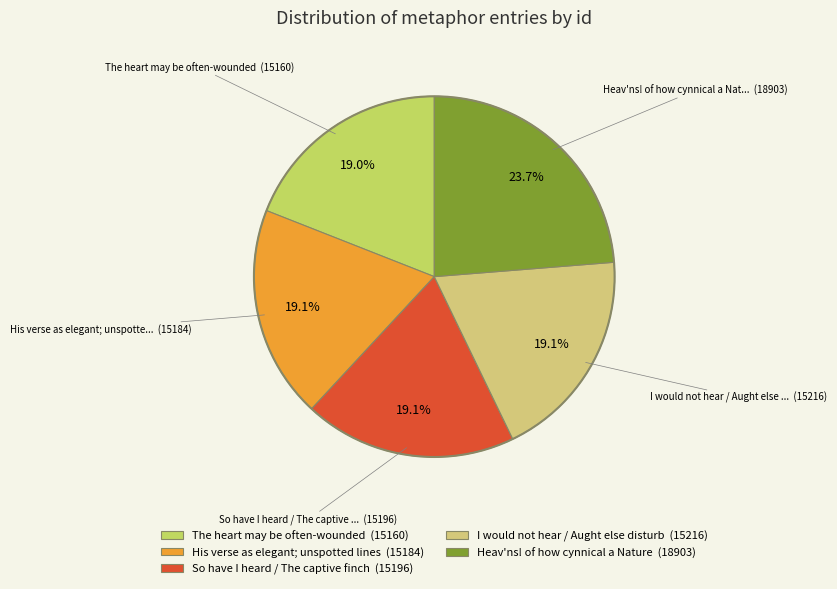

Count the number of slices in the pie.

5